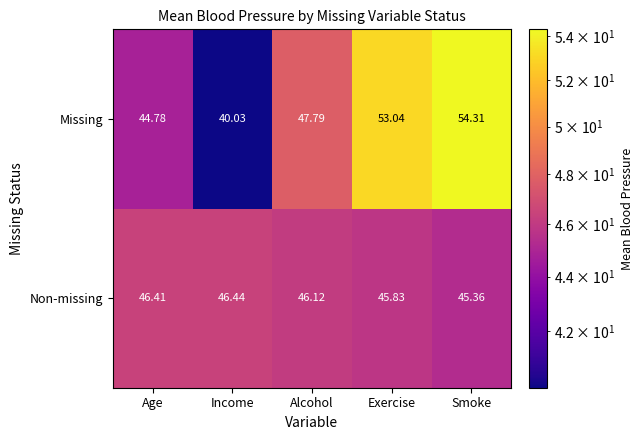

How many values in the Non-missing series exceed 46?

3